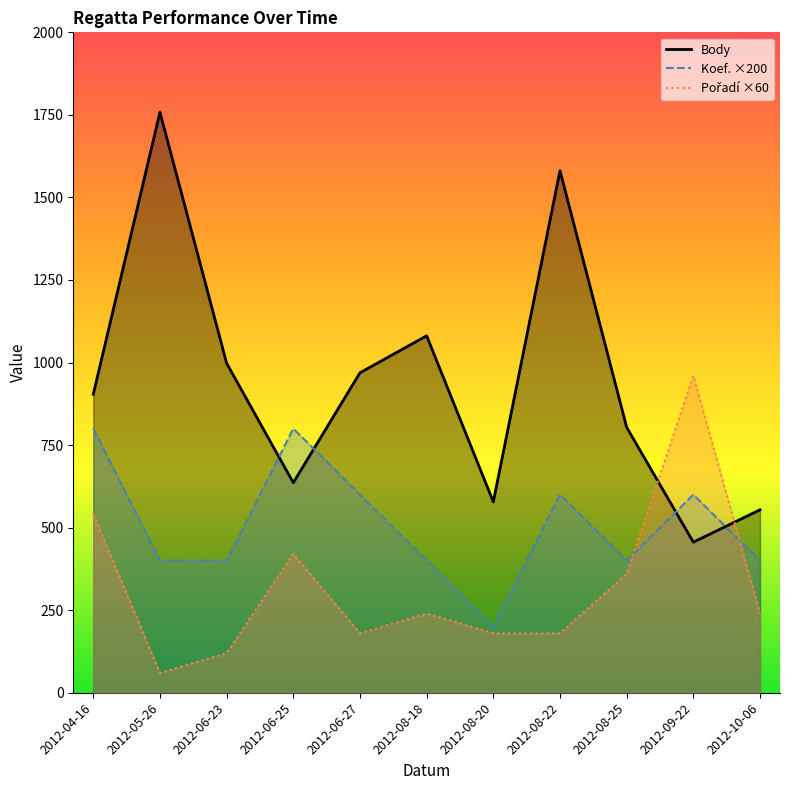

What are all the series names shown in the legend?

Body, Koef., Pořadí